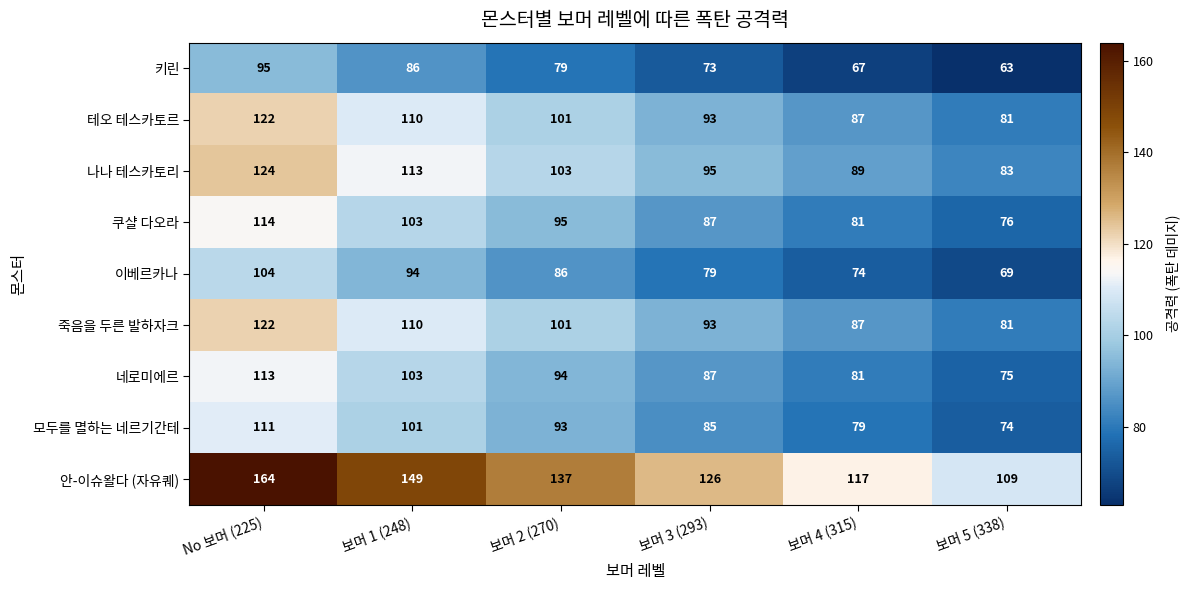

Is the value of 죽음을 두른 발하자크 at No 보머 (225) greater than the value of 쿠샬 다오라 at 보머 5 (338)?

Yes